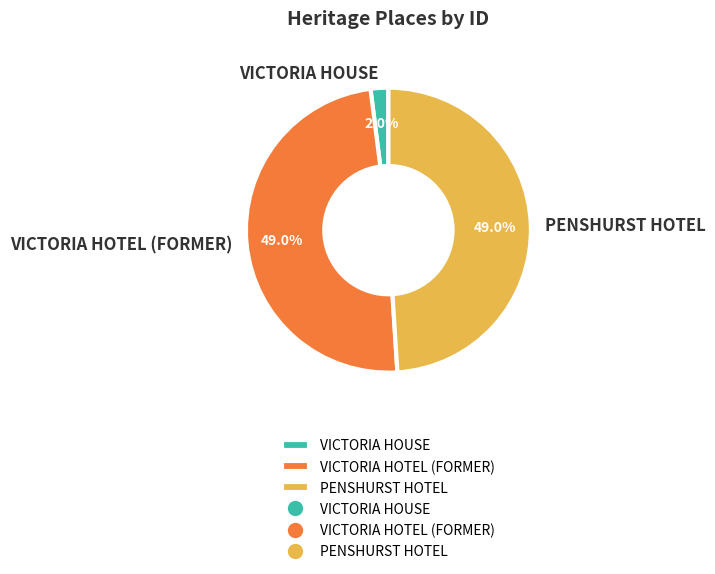

How many segments does this pie chart have?

3